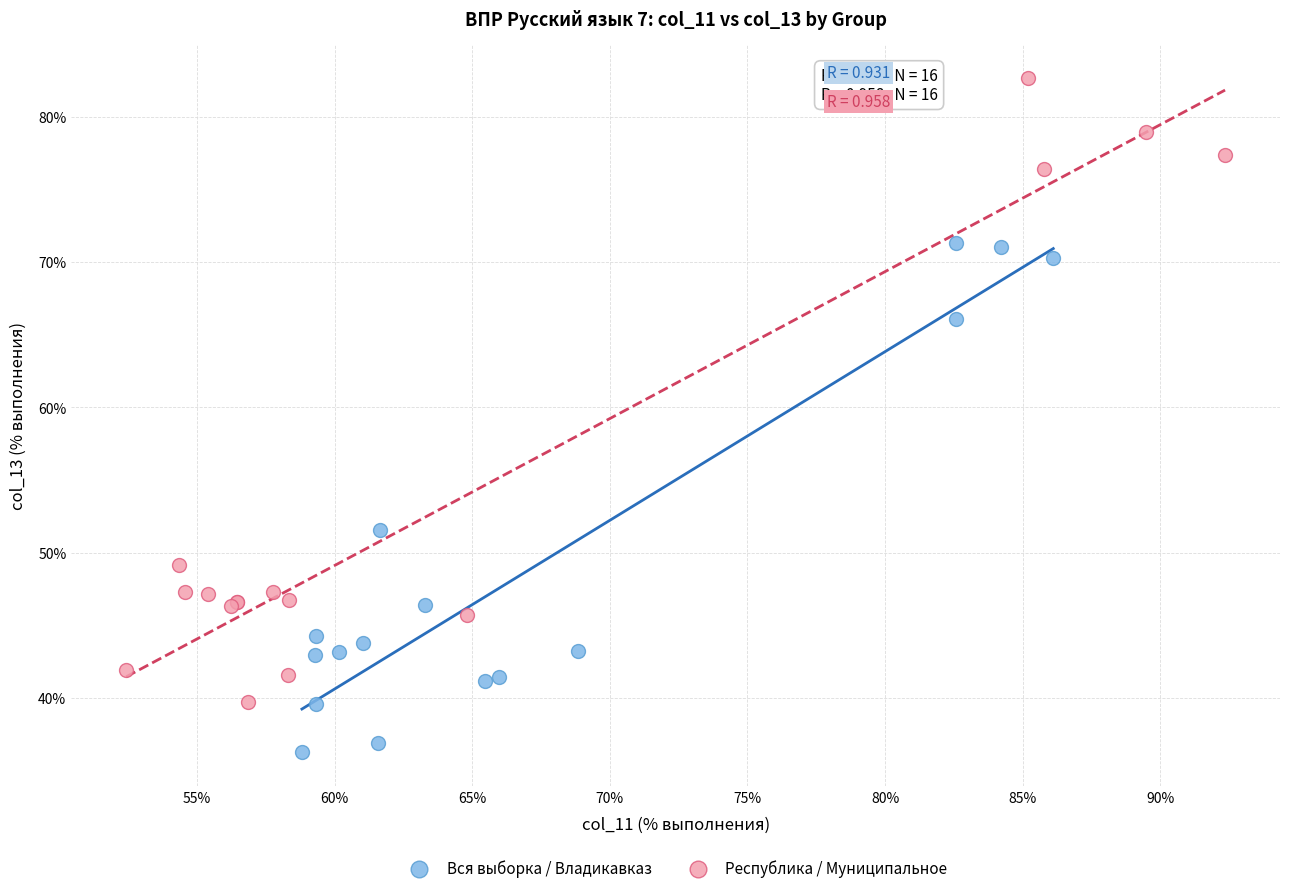

What are all the series names shown in the legend?

Вся выборка / Владикавказ, Республика / Муниципальное